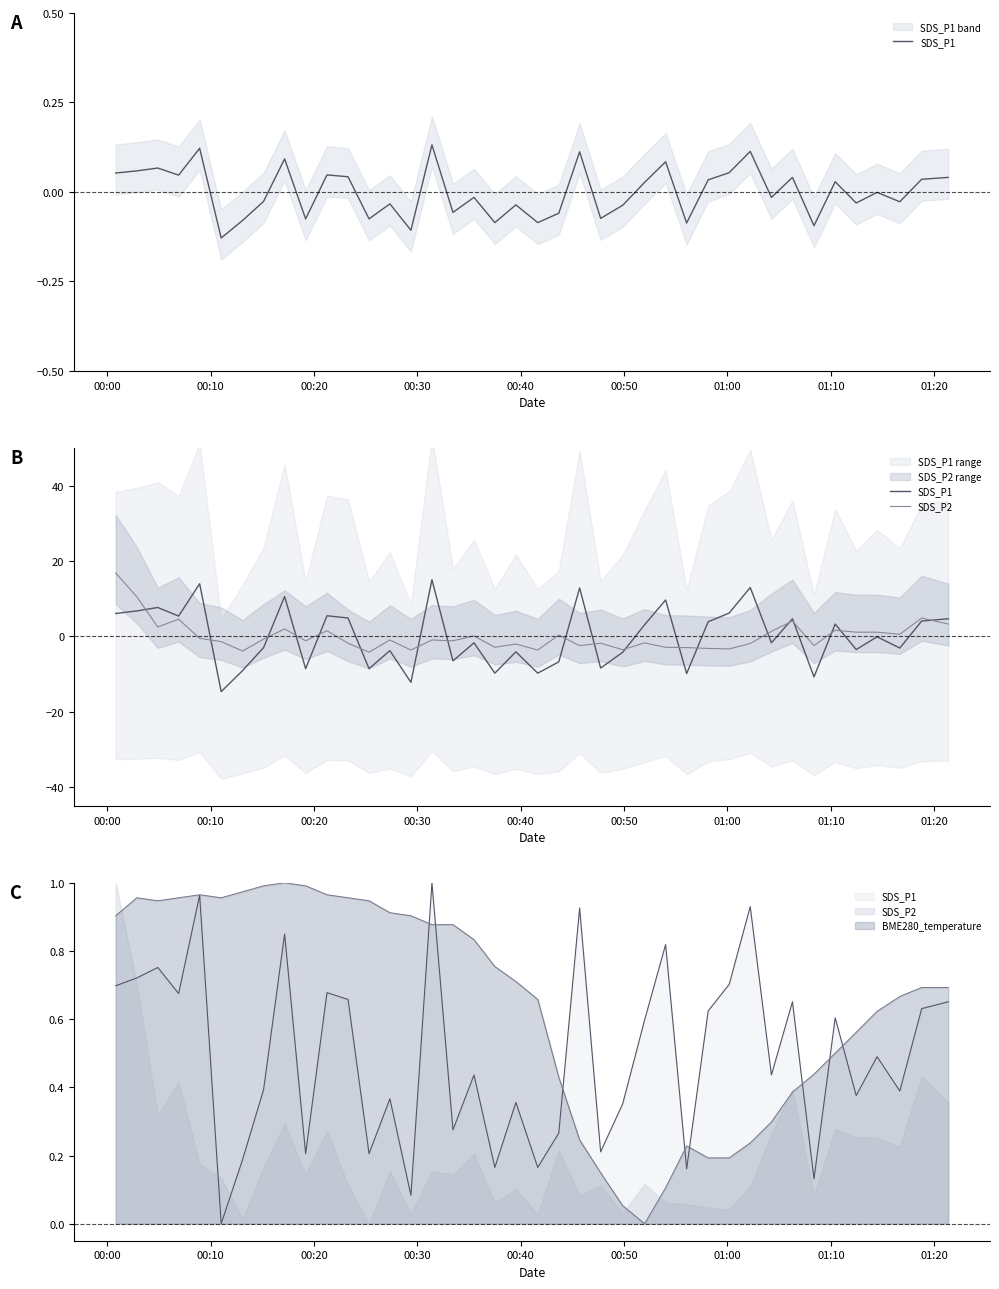

Is it true that SDS_P2 equals 0.8 at 31?

False